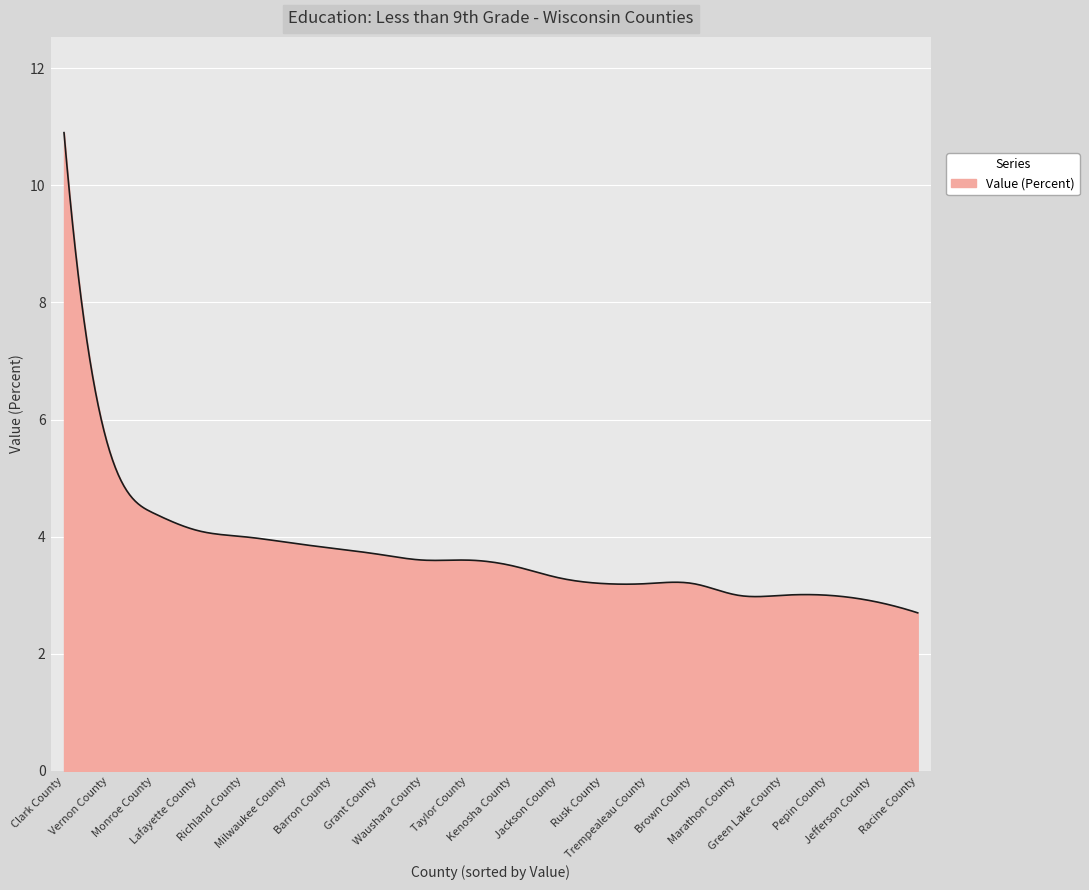

What is the maximum value shown in the chart?

10.9